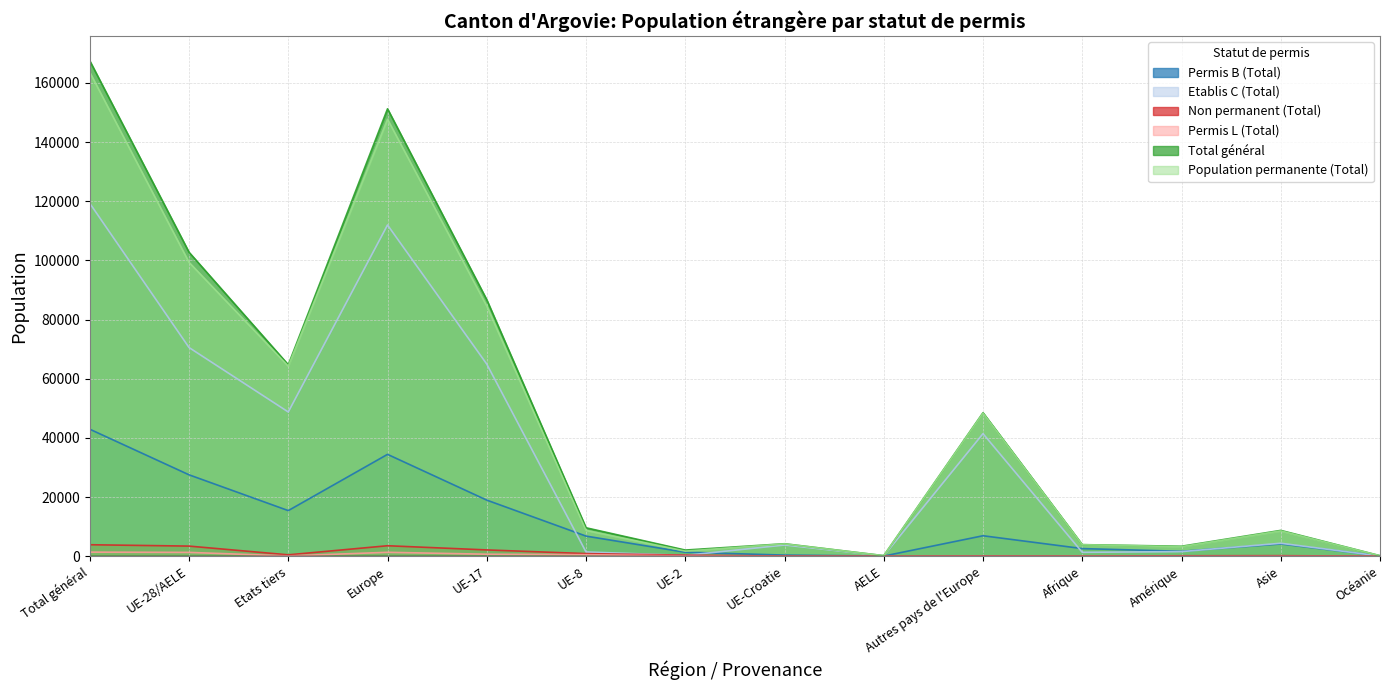

How many values in the Non permanent (Total) series are below 359?

7